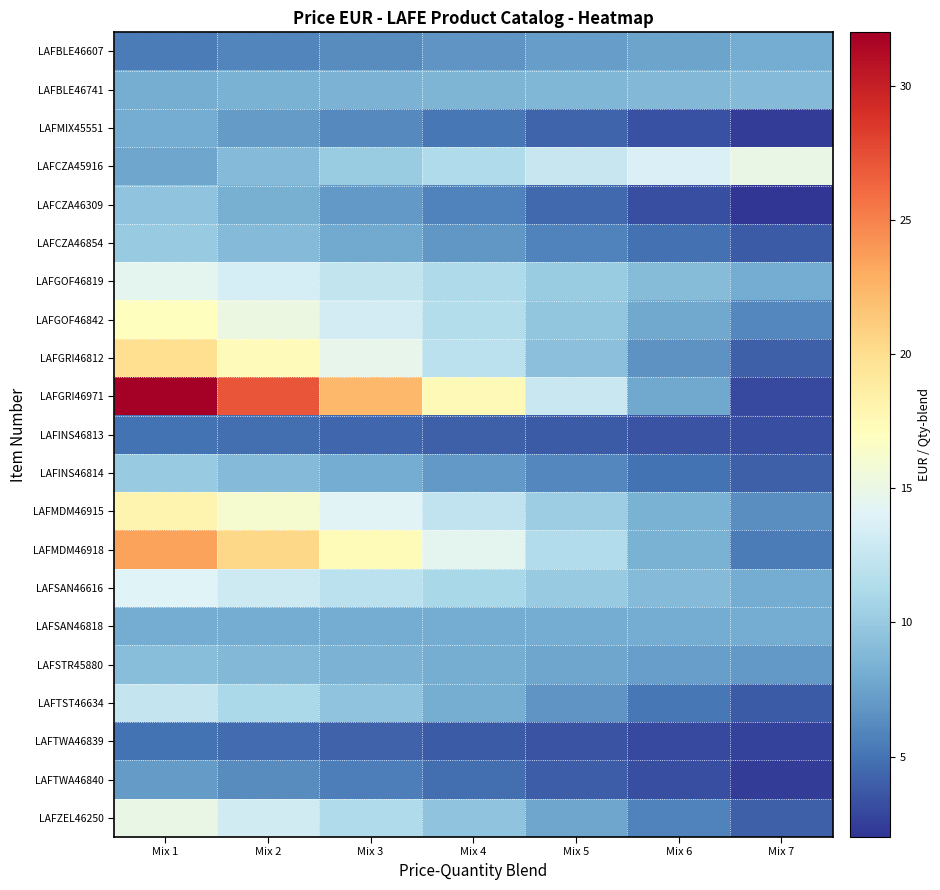

How many series are shown in this chart?

21